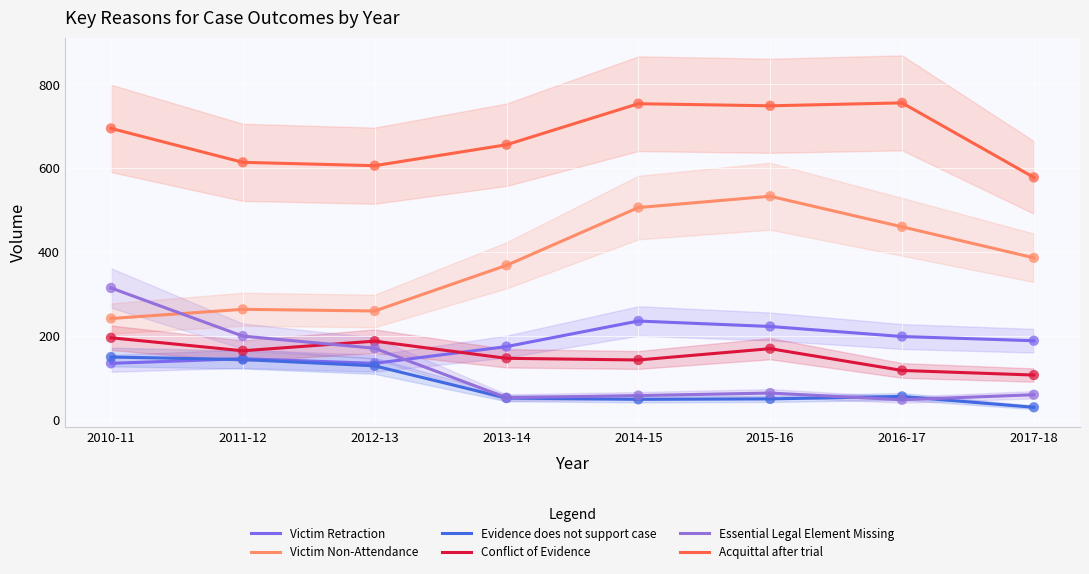

Which series contains the highest Y value?

Acquittal after trial